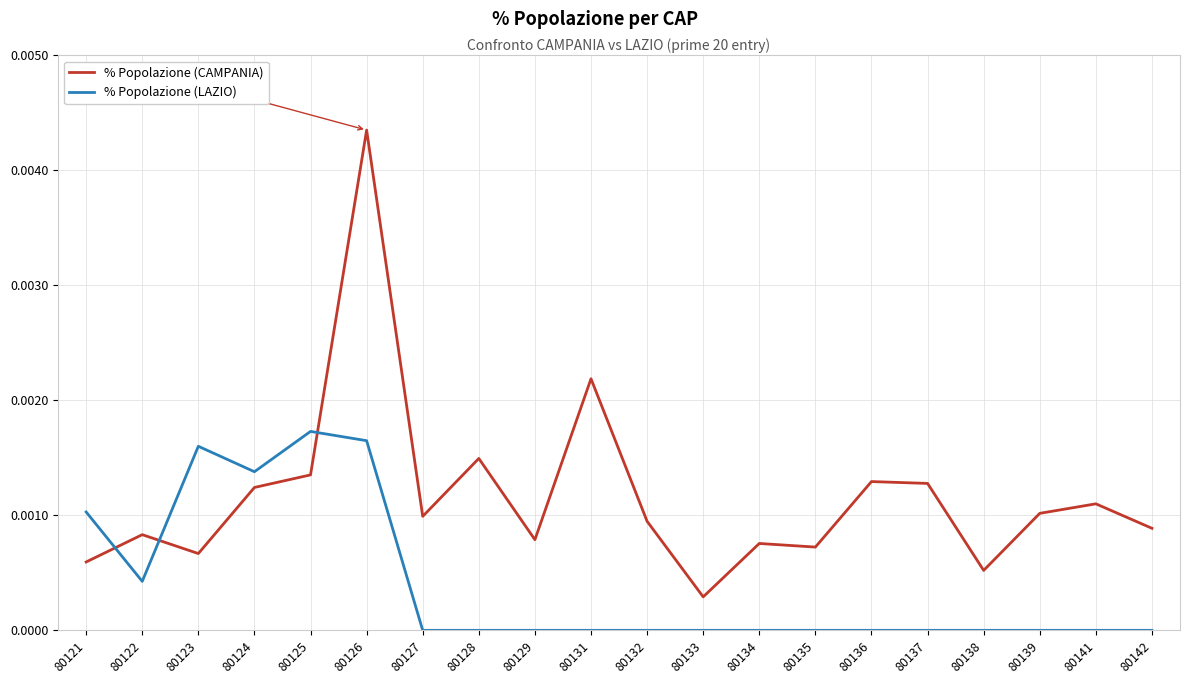

True or false: % Popolazione (CAMPANIA) has a value of 0.0 at 80122.

True